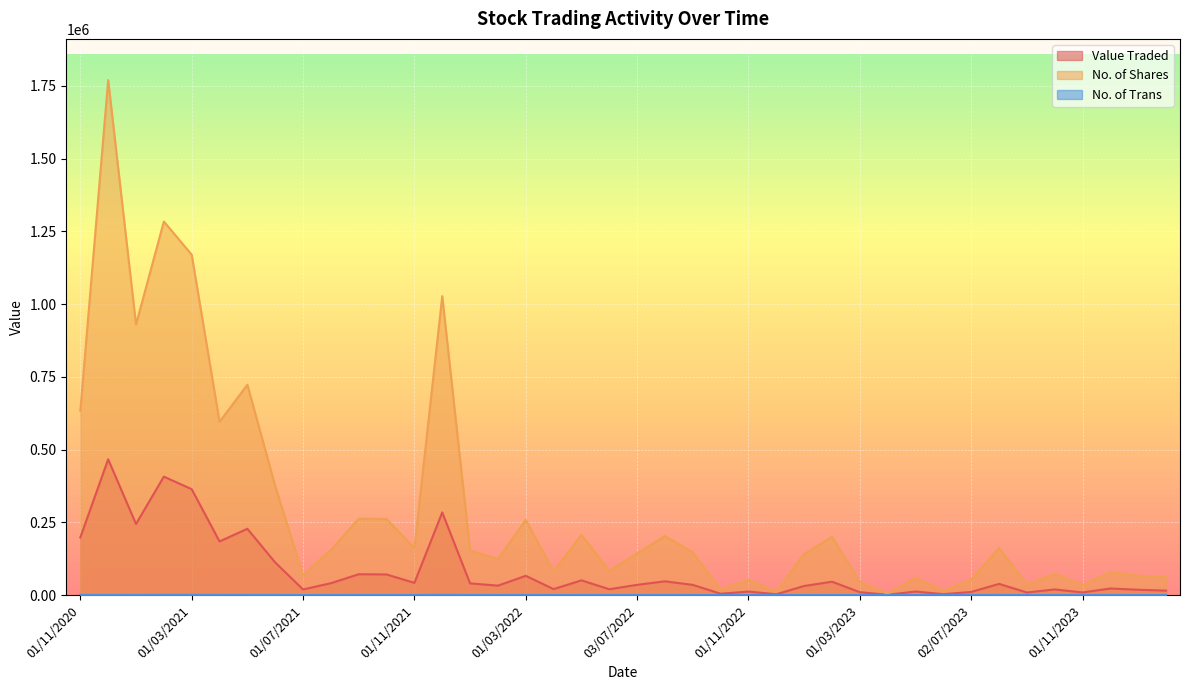

In No. of Shares, how many points are lower than both neighbors (excluding endpoints)?

13